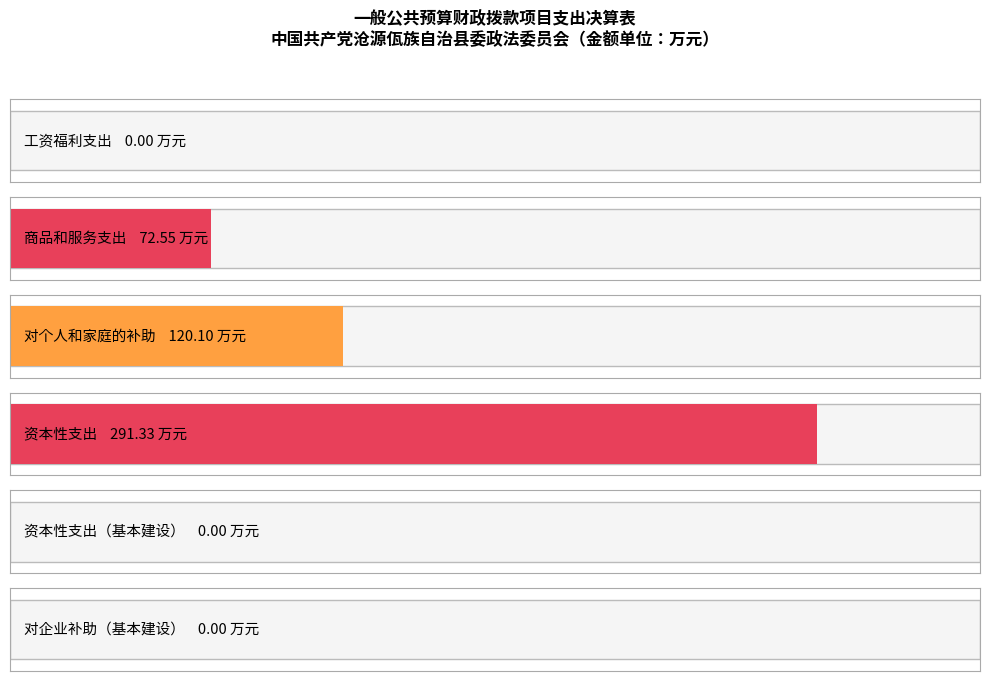

Which label corresponds to the smallest value in the chart?

工资福利支出